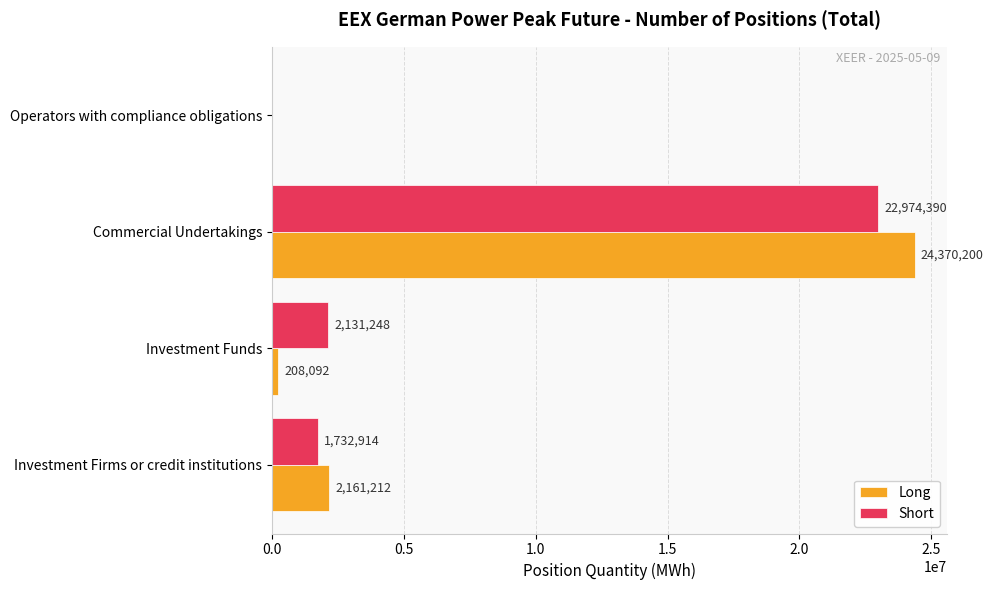

What is the sum of all Long values?

26739504